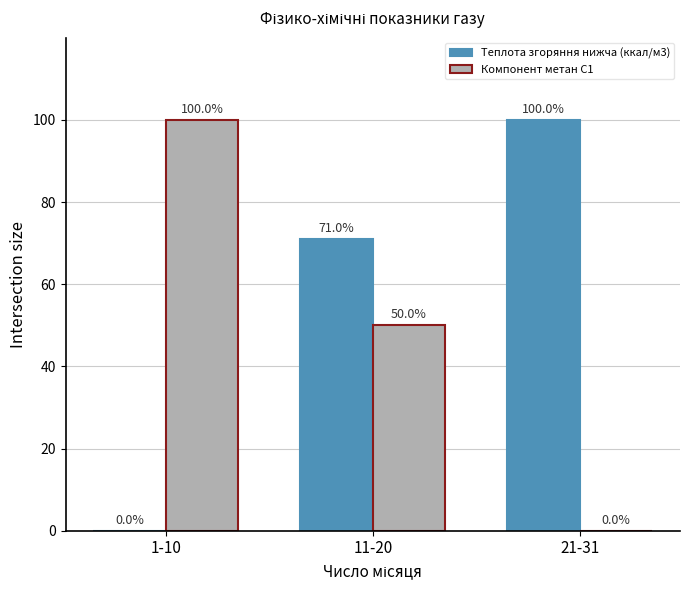

What are all the series names shown in the legend?

Теплота згоряння нижча (ккал/м3), Компонент метан С1